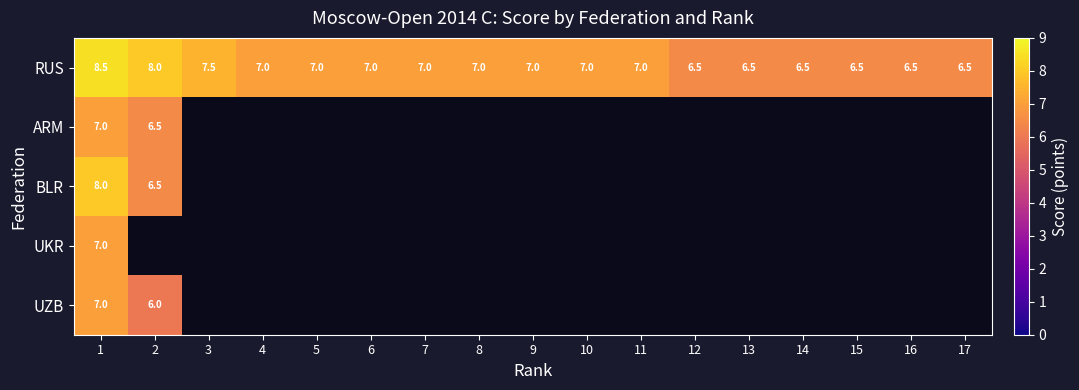

What is the difference between the maximum and minimum values in the RUS series?

2.0